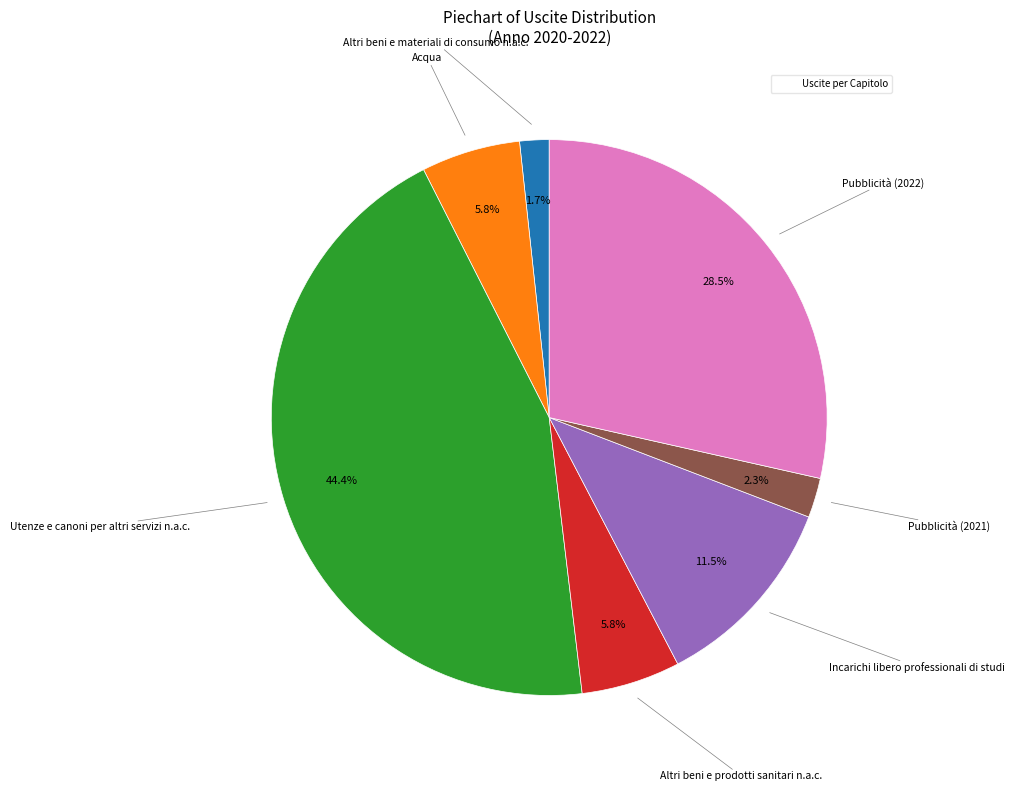

Is there any slice that represents more than half of the pie?

No